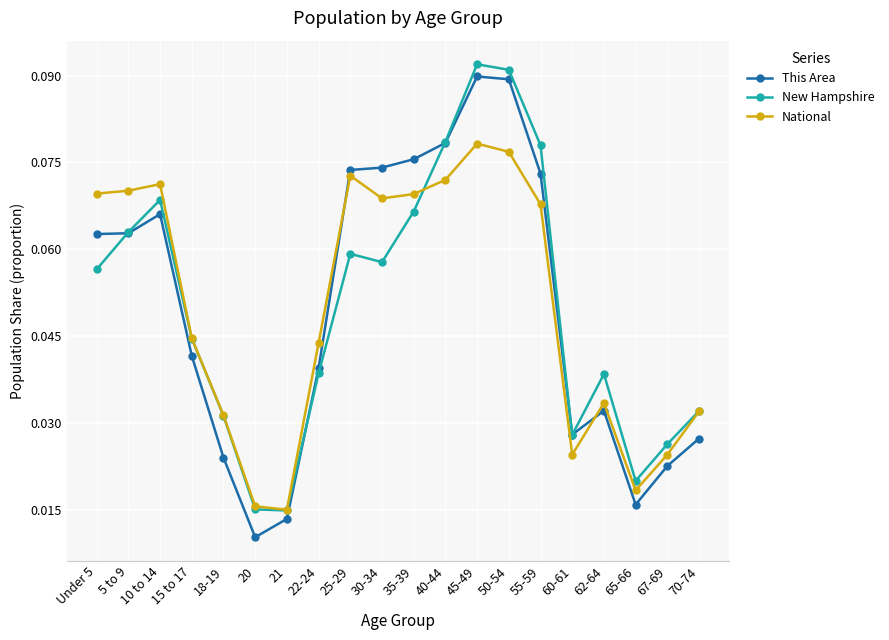

At 55-59, list the series in order from largest to smallest.

New Hampshire, This Area, National